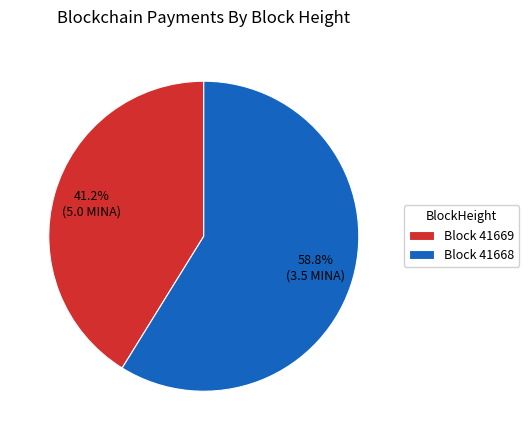

Rank the categories by value from highest to lowest.

Block 41668, Block 41669